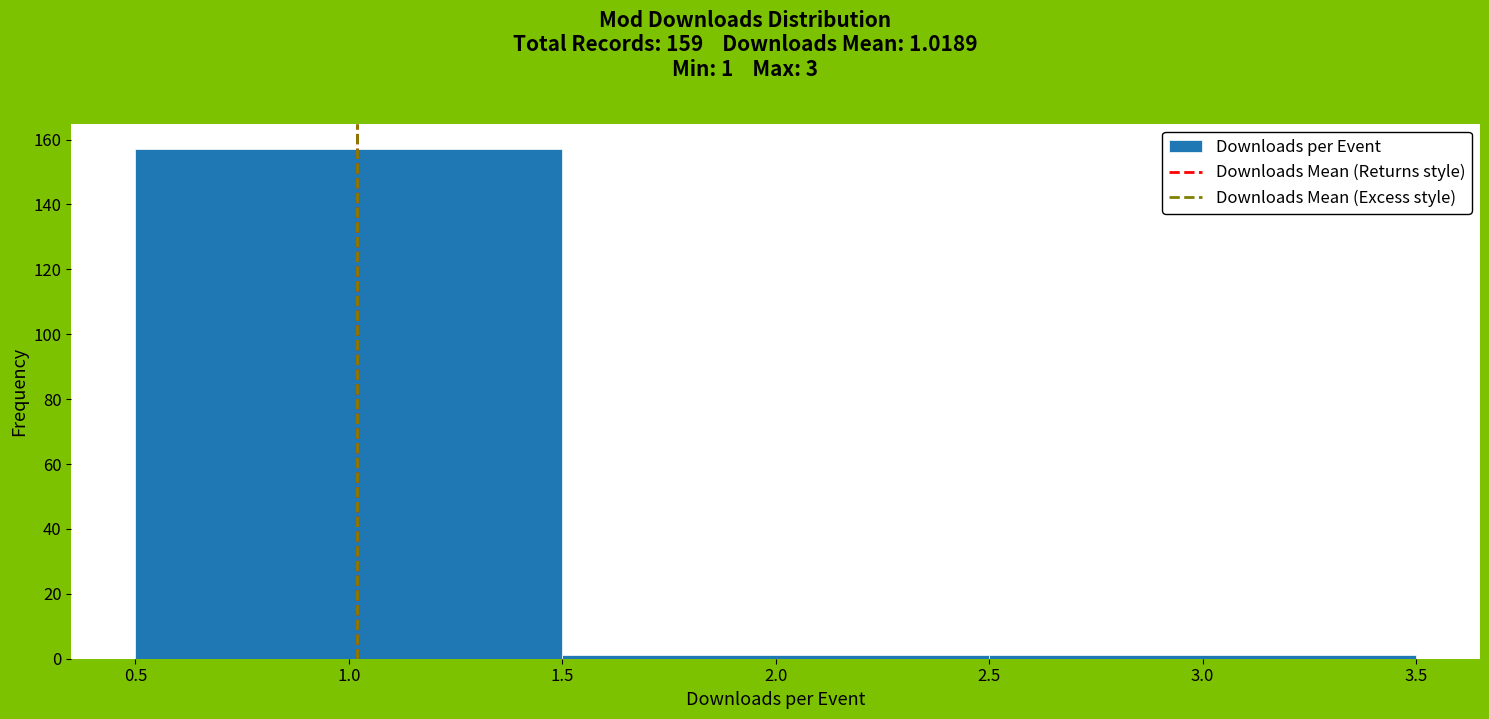

Which range on the x-axis has the tallest bar?

0.5 to 1.5